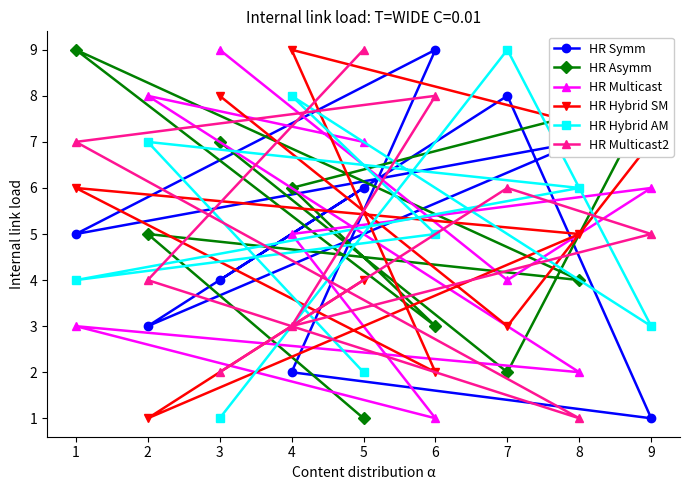

What is the smallest value displayed?

1